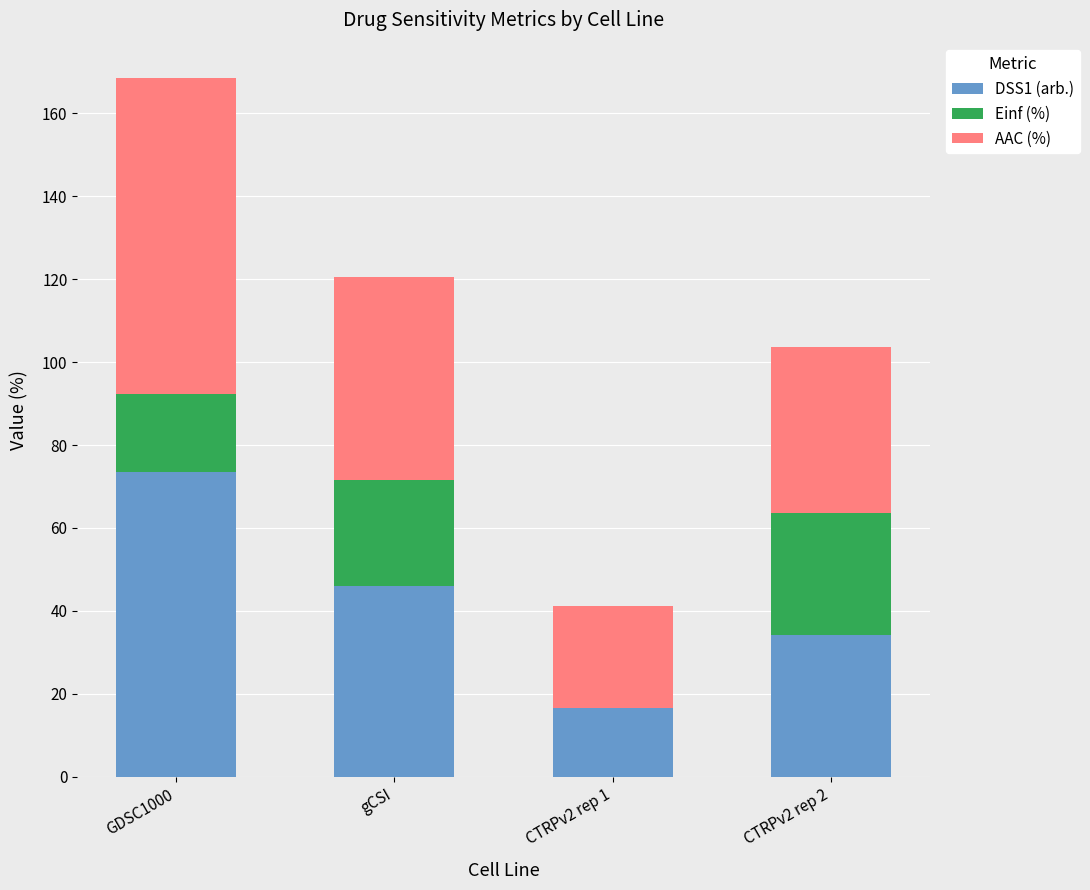

At which label does DSS1 (arb.) reach its peak?

GDSC1000